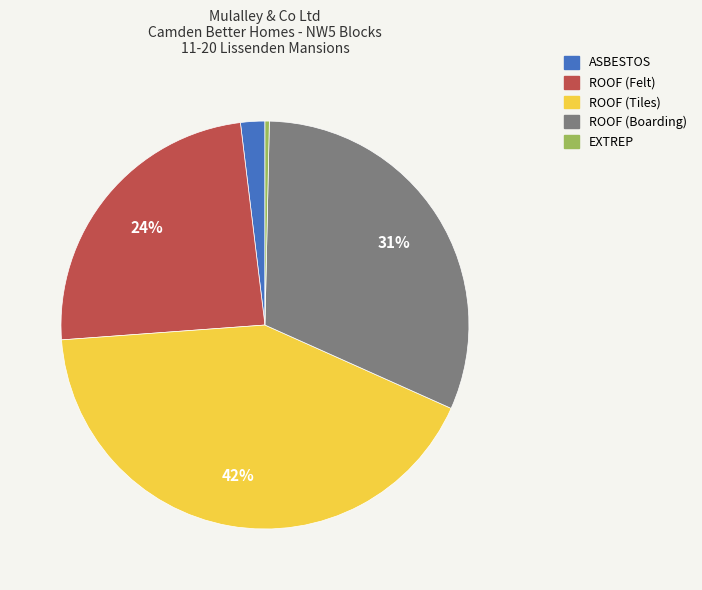

To the nearest percent, what is the difference between the largest and smallest slice percentages?

42%